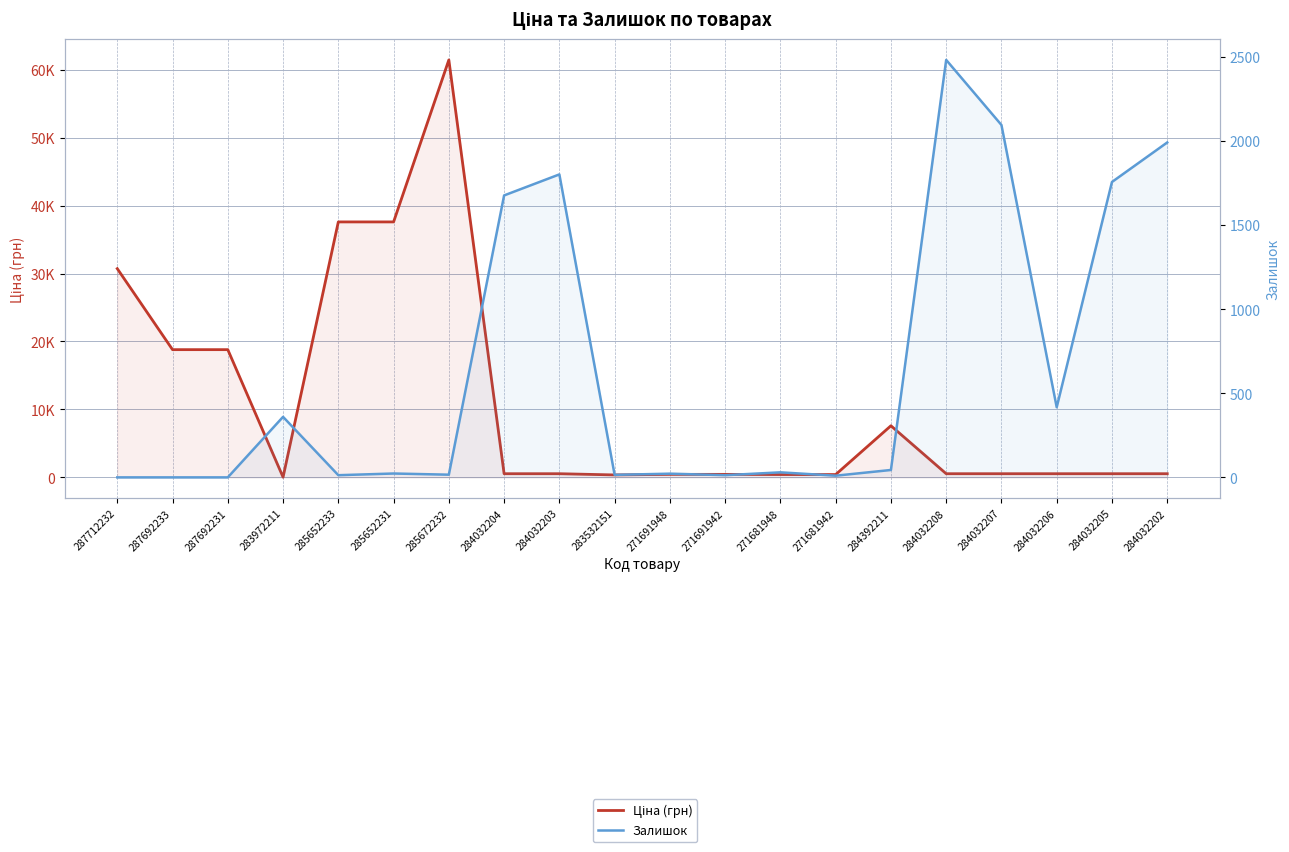

List the series in order of their peak value, highest first.

Ціна (грн), Залишок